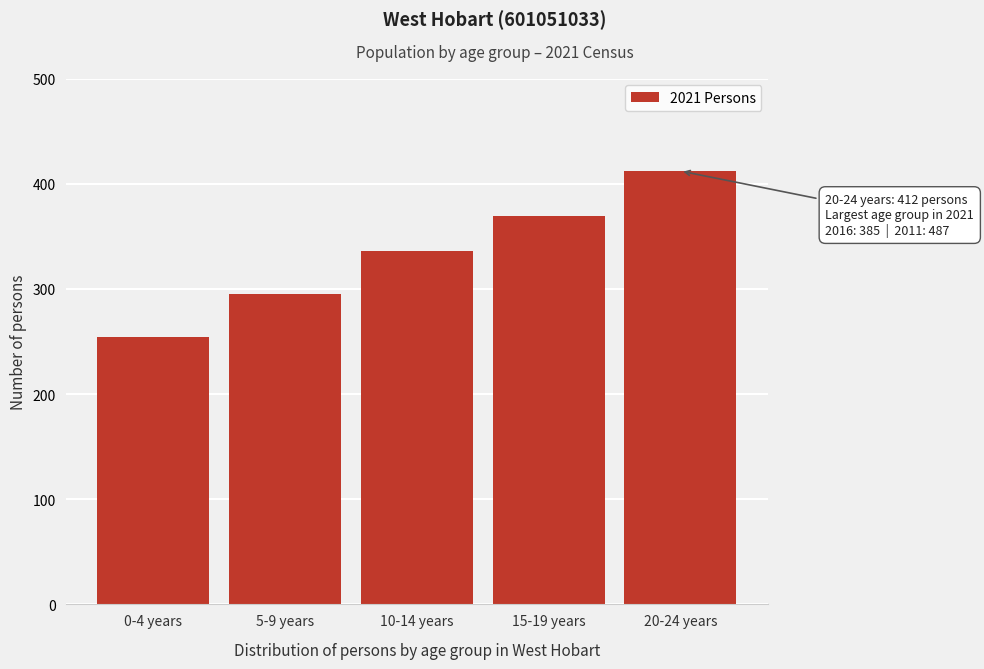

Reading left to right, list all the values displayed in this chart.

0-4 years=254	5-9 years=295	10-14 years=336	15-19 years=369	20-24 years=412